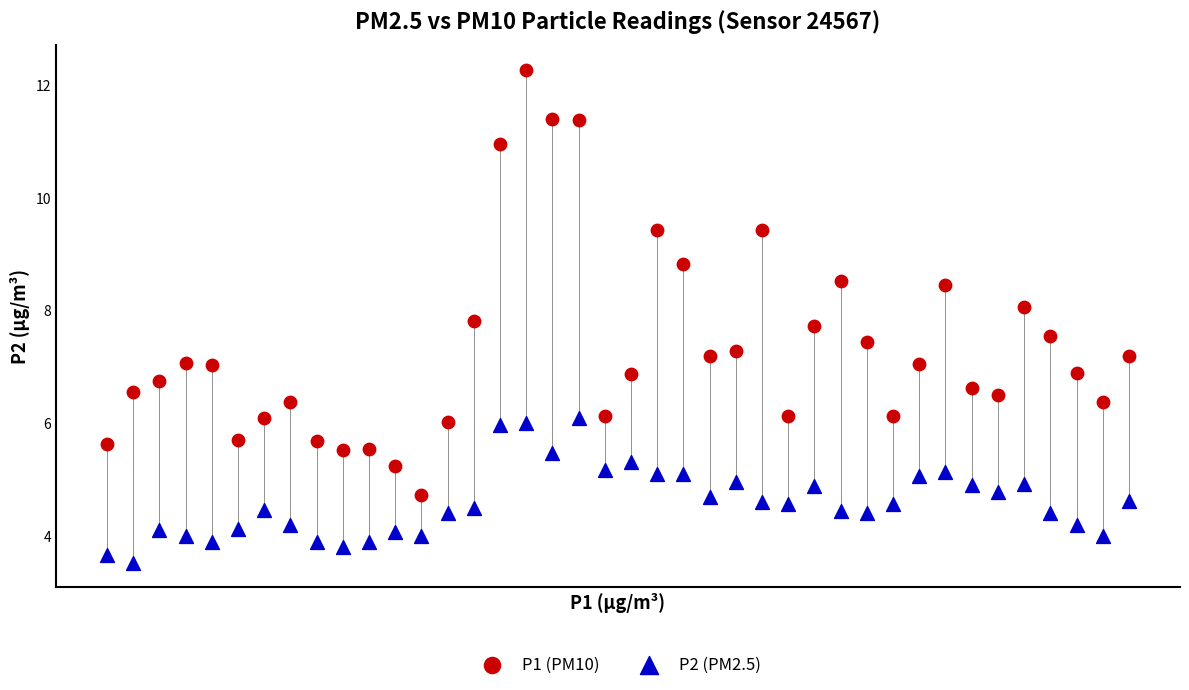

Across all data points, what is the range of Y values (max minus min)?

8.7